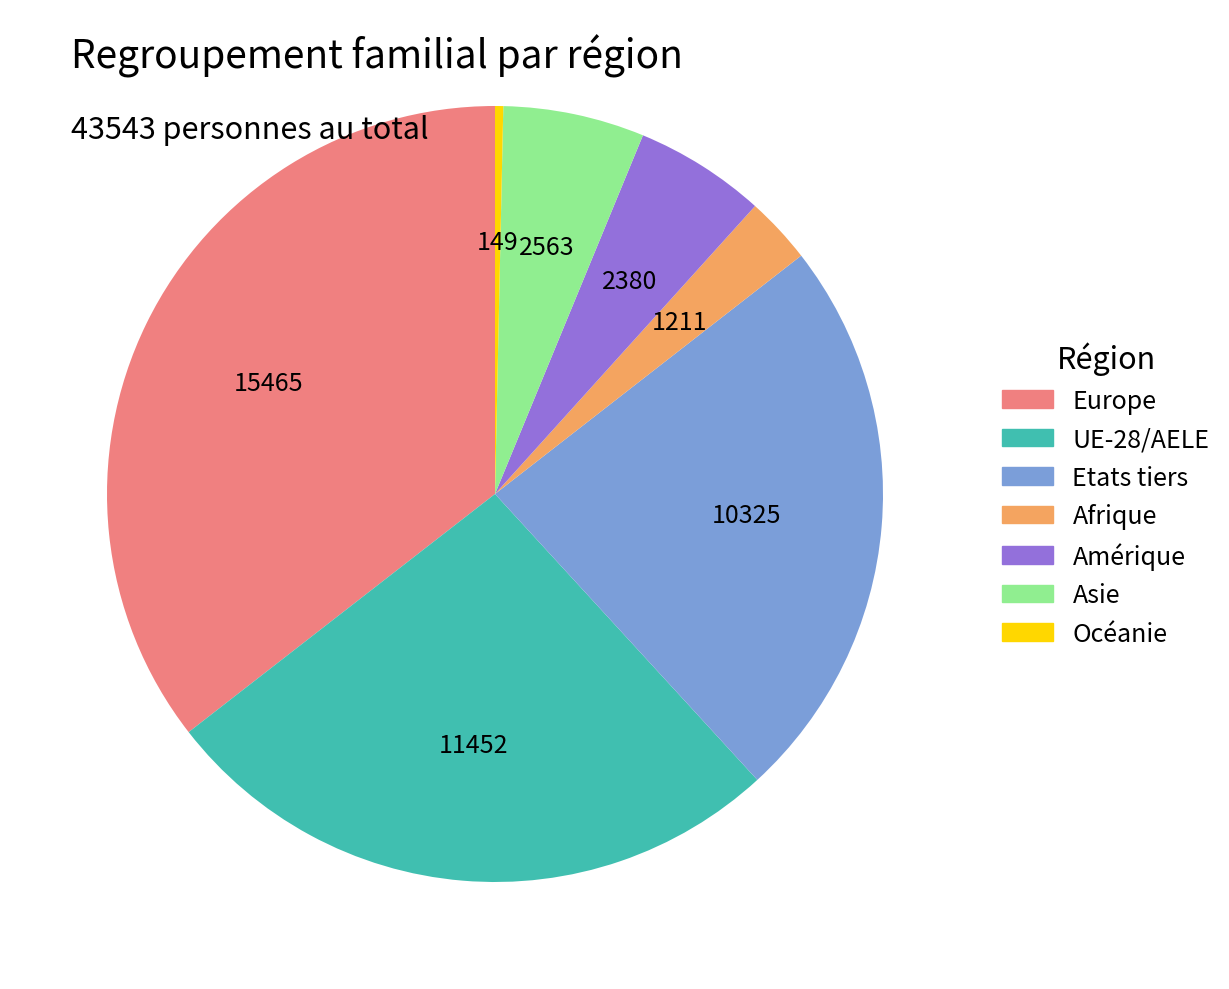

Is there any slice that represents more than half of the pie?

No